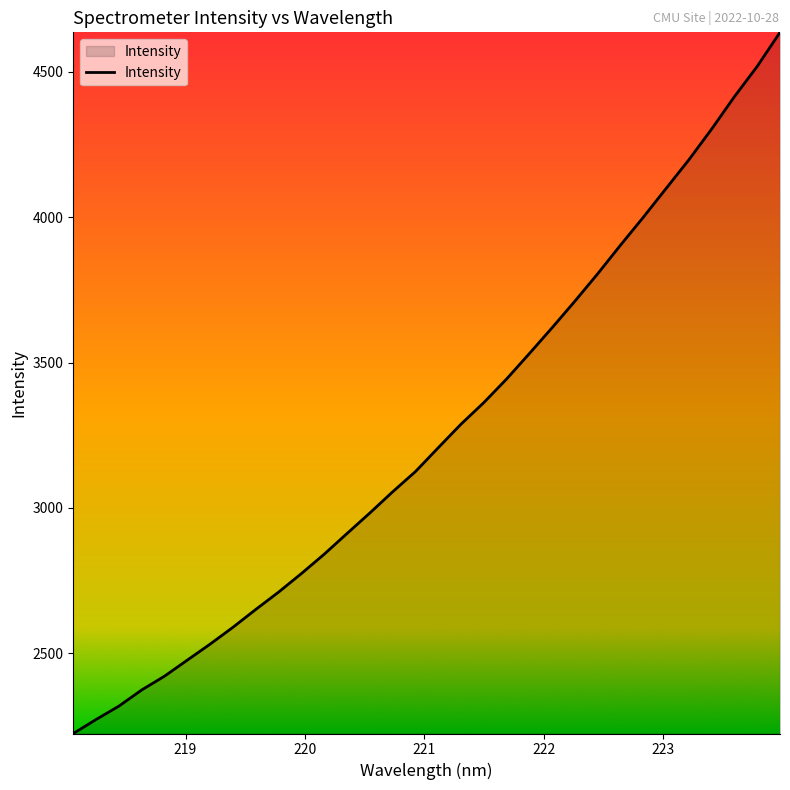

What is the greatest value displayed?

4636.3